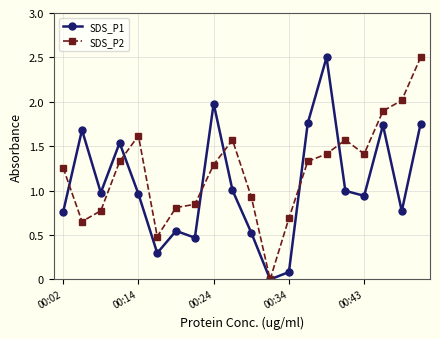

What is the greatest value displayed?

2.5